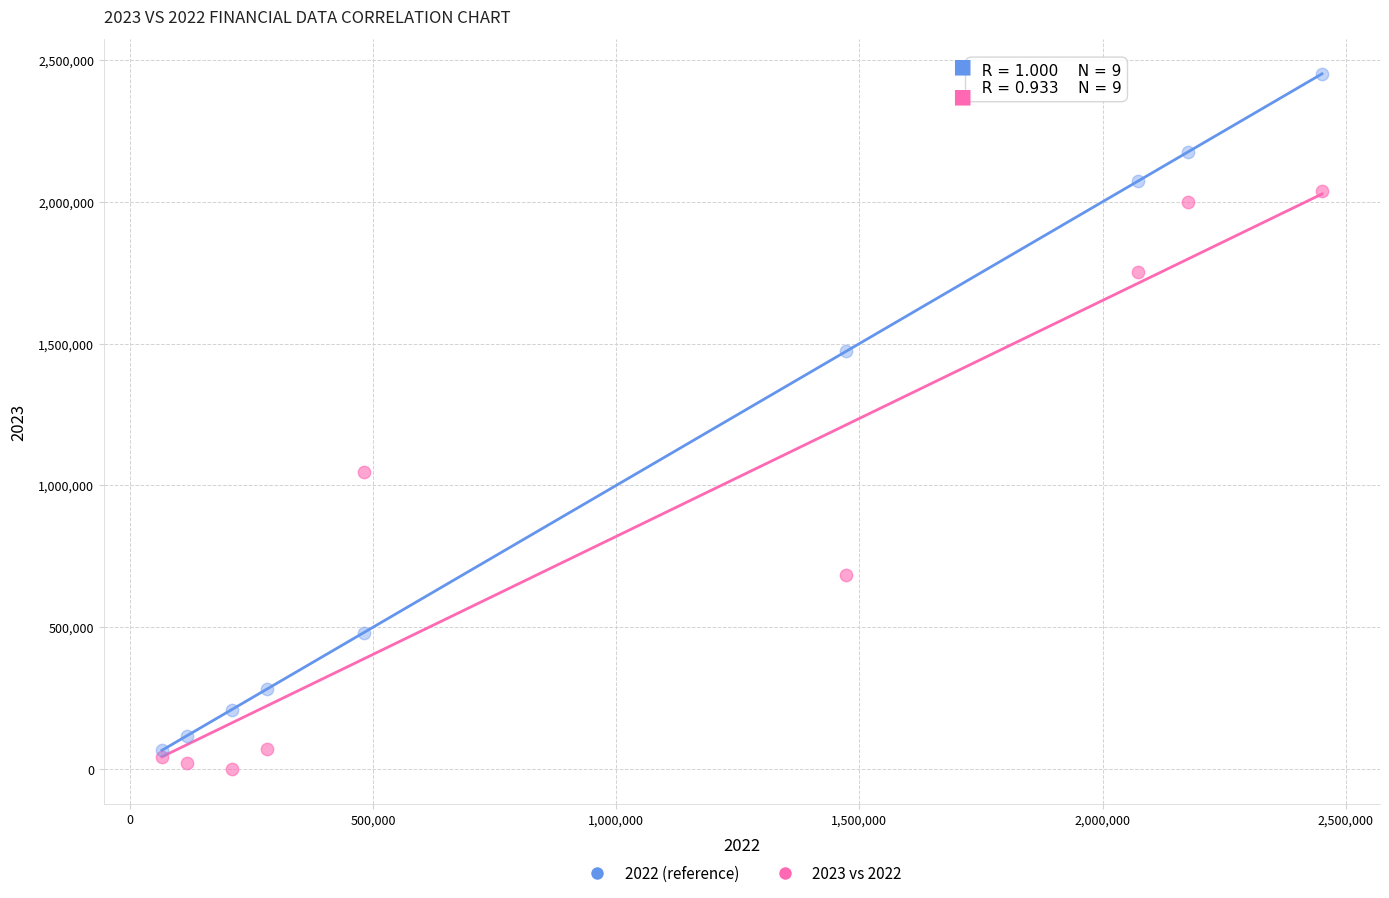

Across all series, what Y value is closest to 1225472?

1046581.3